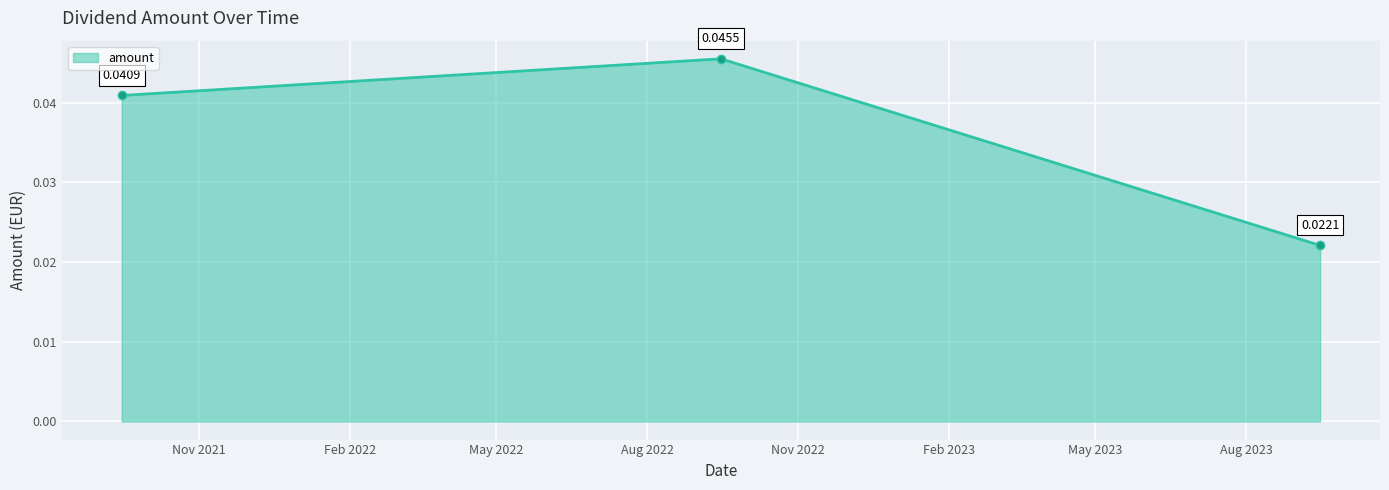

Does the chart have visible grid lines?

Yes